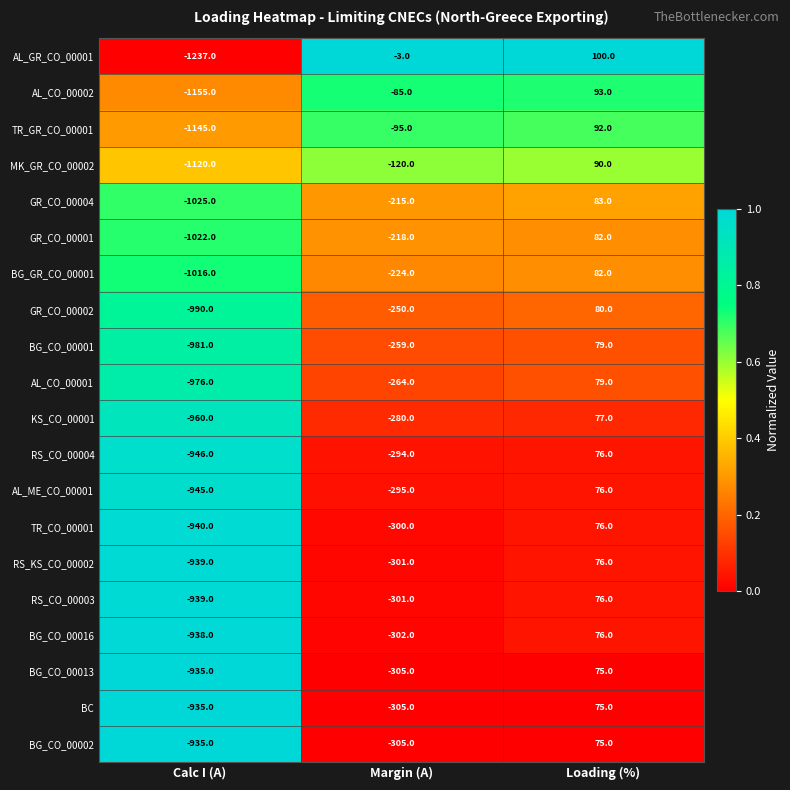

The value of AL_ME_CO_00001 at Loading (%) is 76. True or false?

True